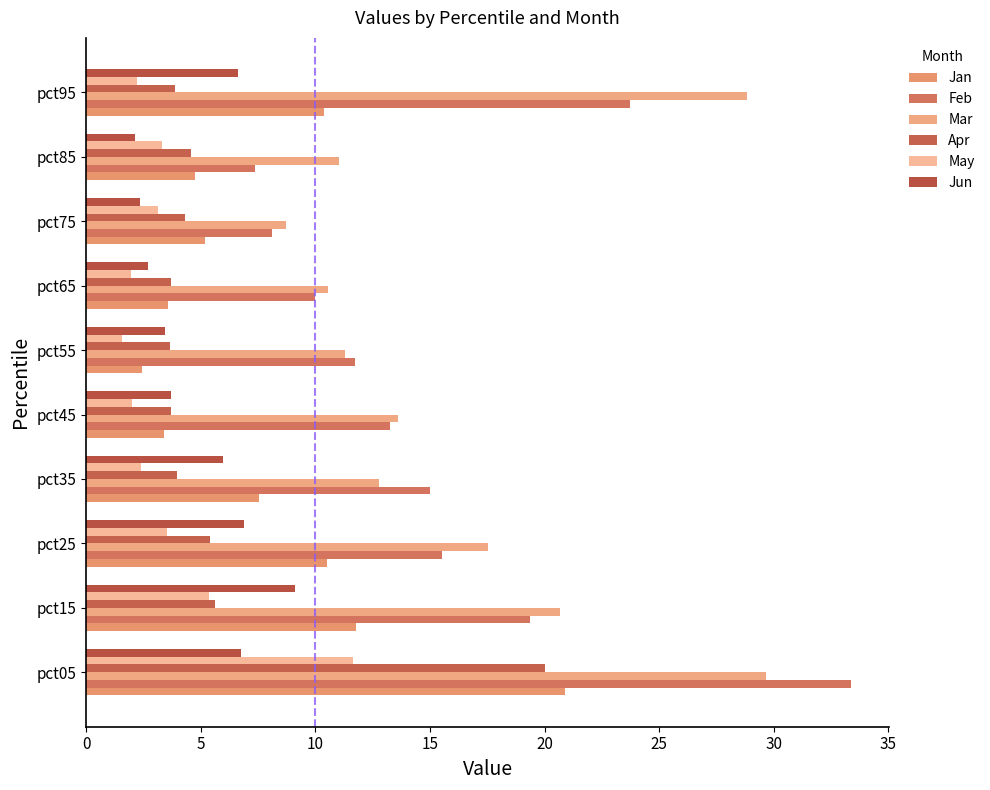

What is the label of the 7th bar from the right?

15